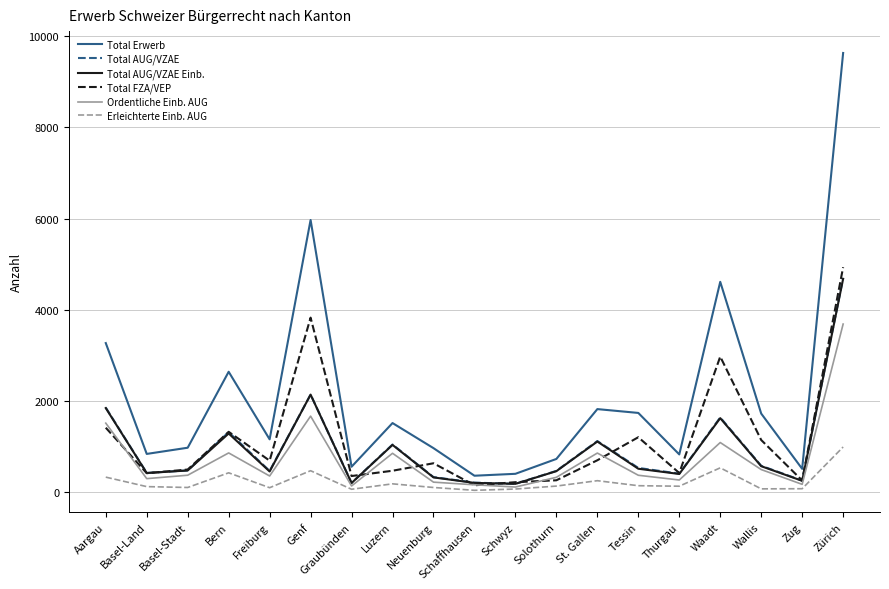

What is the average value of the Total Erwerb series?

2120